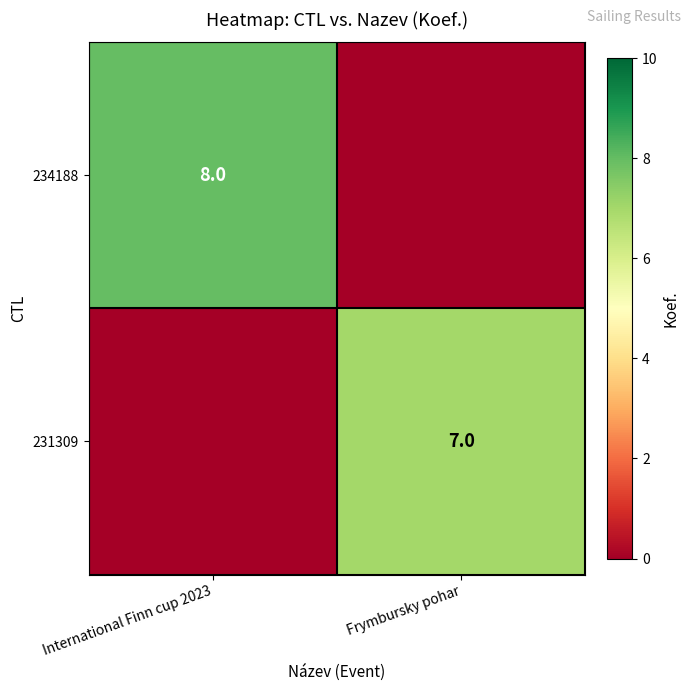

The 231309 series shows 4 at Frymbursky pohar. True or false?

False